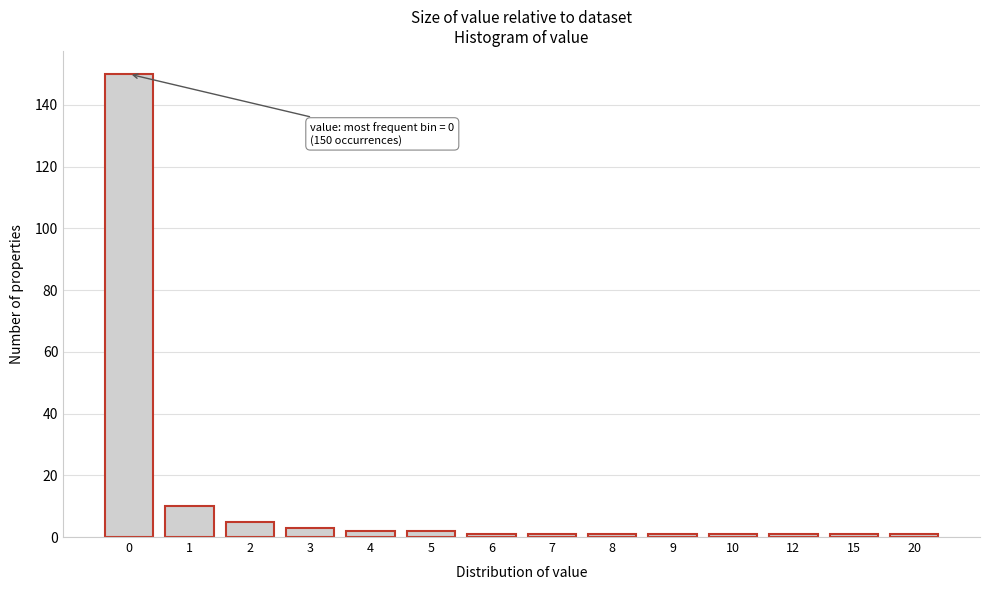

Reading left to right, extract all data points from this chart.

0=150	1=10	2=5	3=3	4=2	5=2	6=1	7=1	8=1	9=1	10=1	12=1	15=1	20=1